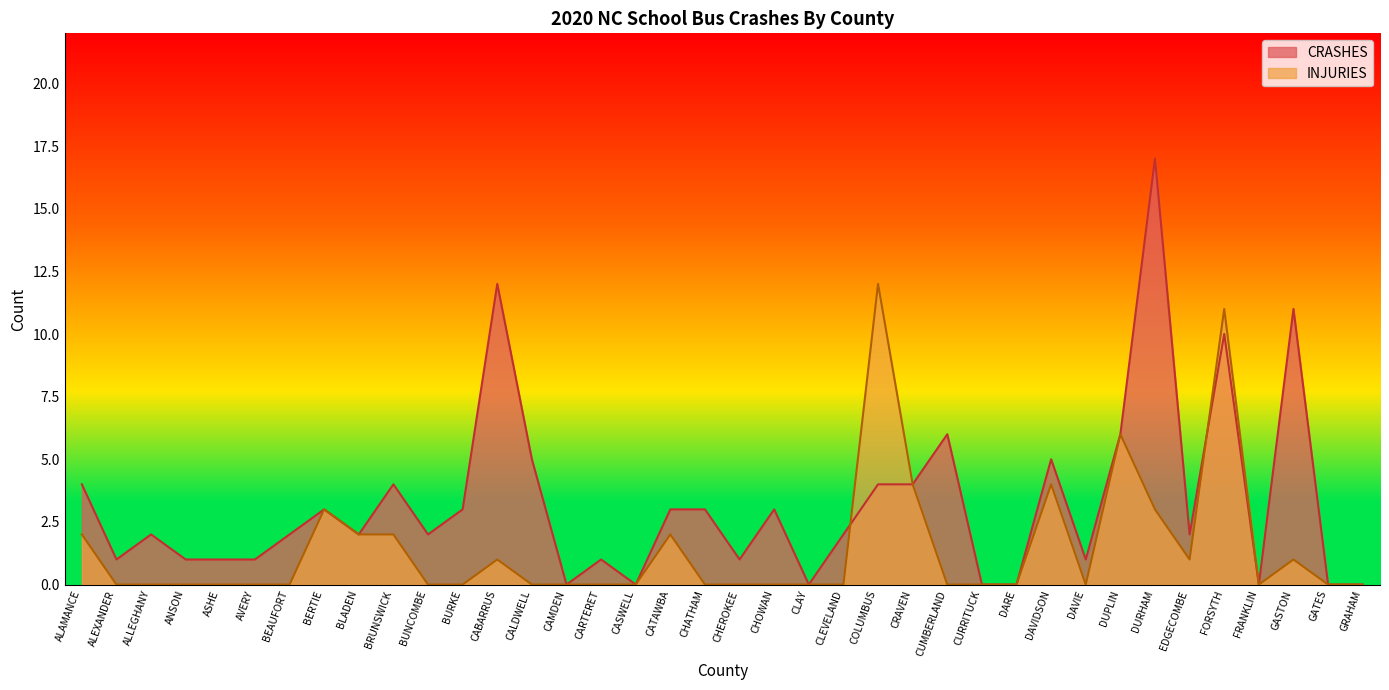

How many lines are shown in the chart?

2